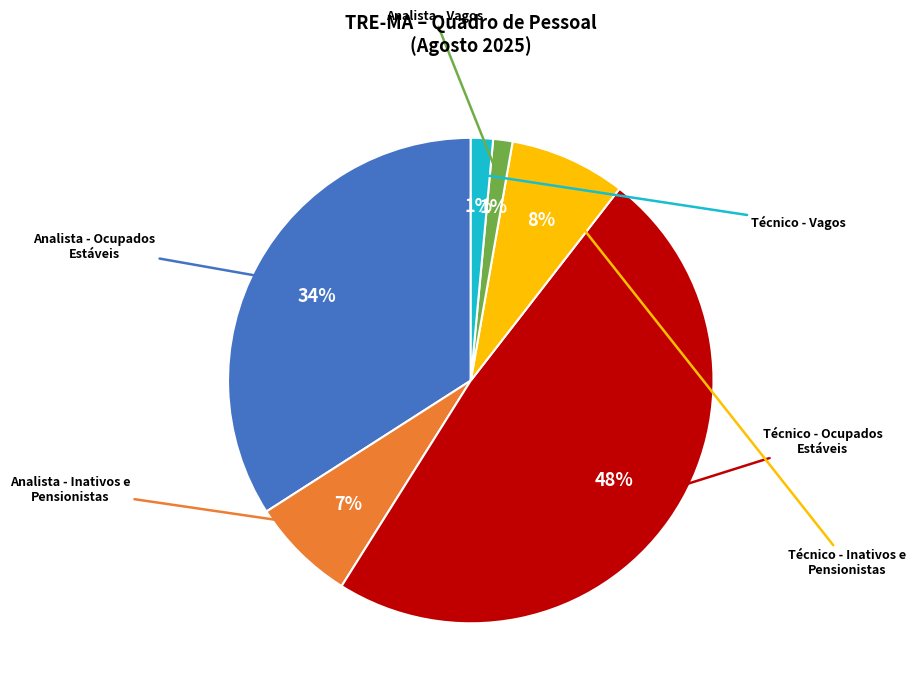

How many slices are in this pie chart?

6